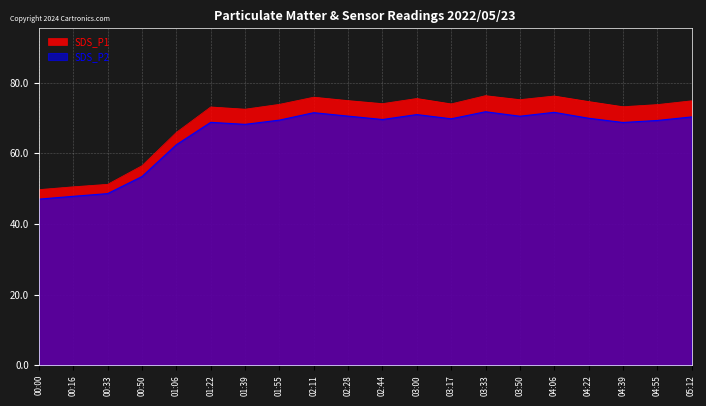

Where does the SDS_P2 series first go above 69?

01:55